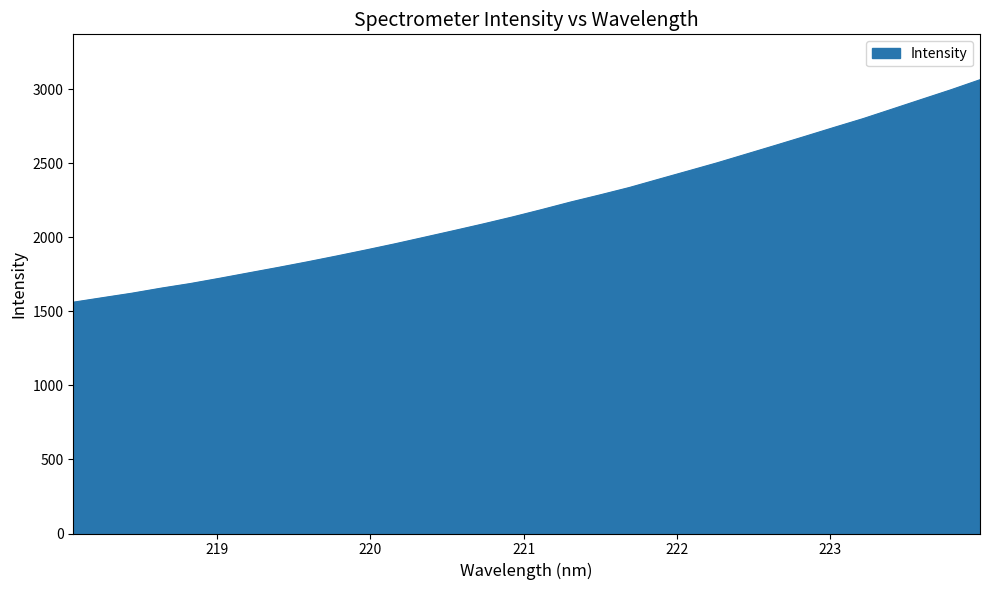

What is the minimum value shown in the chart?

1562.1